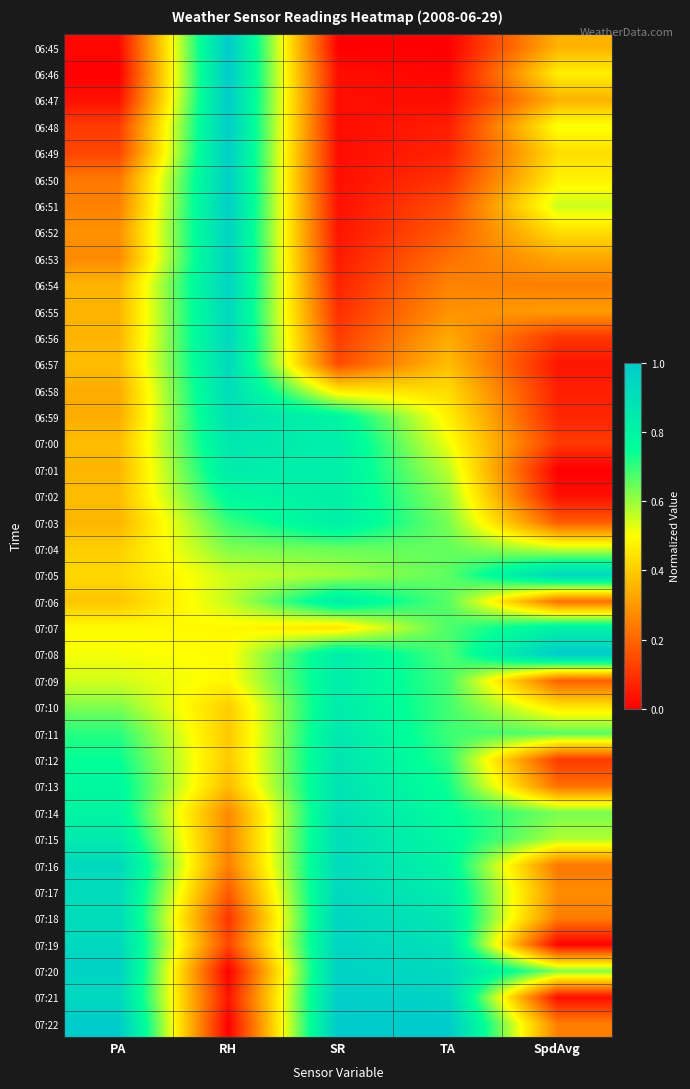

What is the maximum value shown in the chart?

1.0